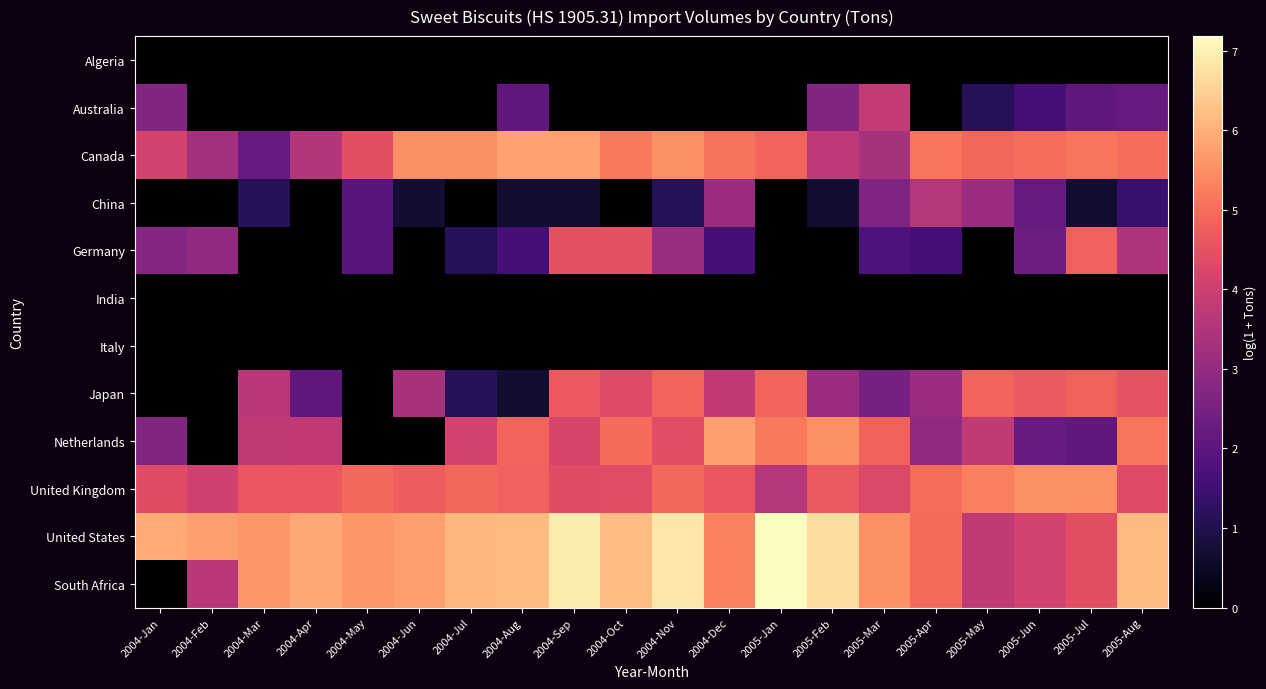

Which series has the widest spread of values?

South Africa